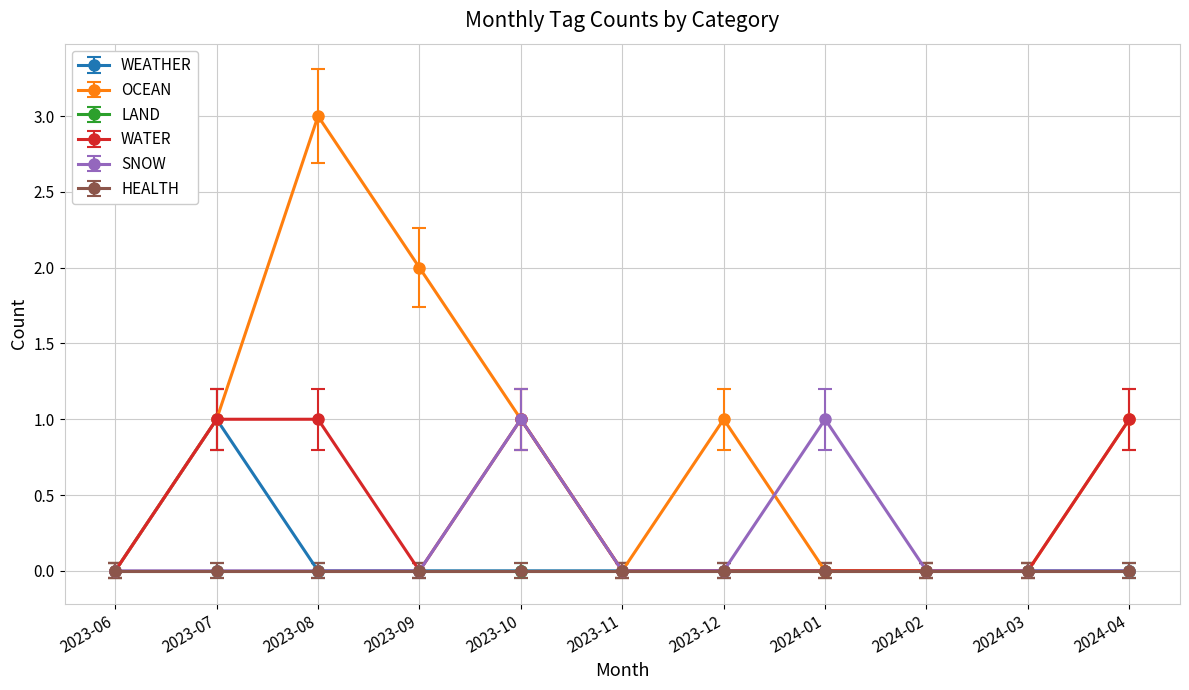

Does the chart display data point markers on the line(s)?

Yes